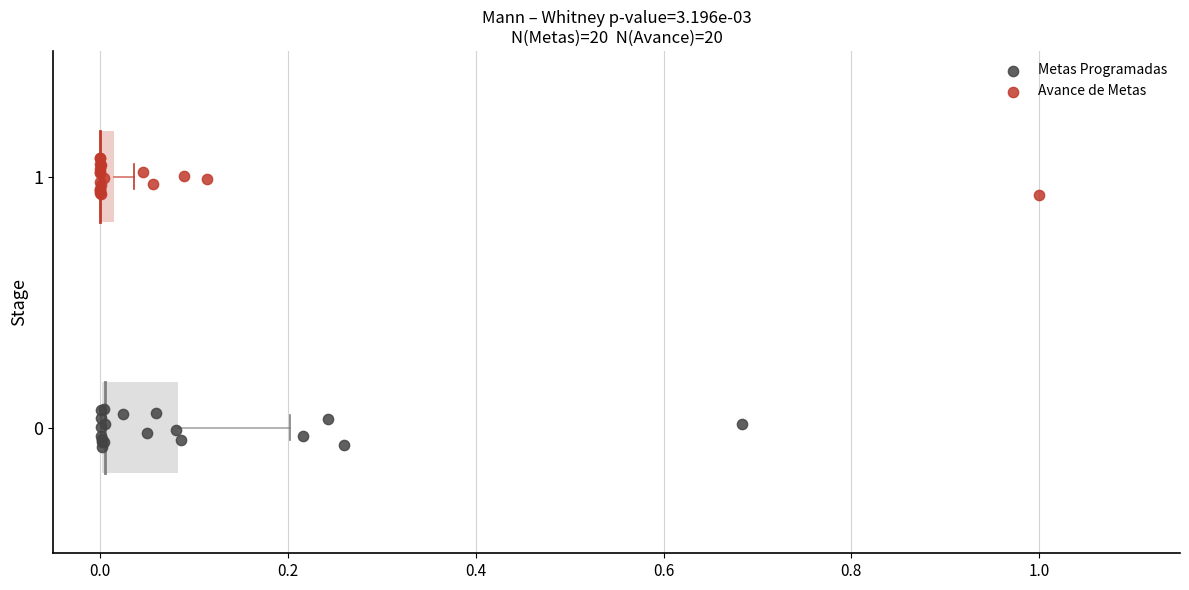

Which series contains the lowest Y value?

Metas Programadas